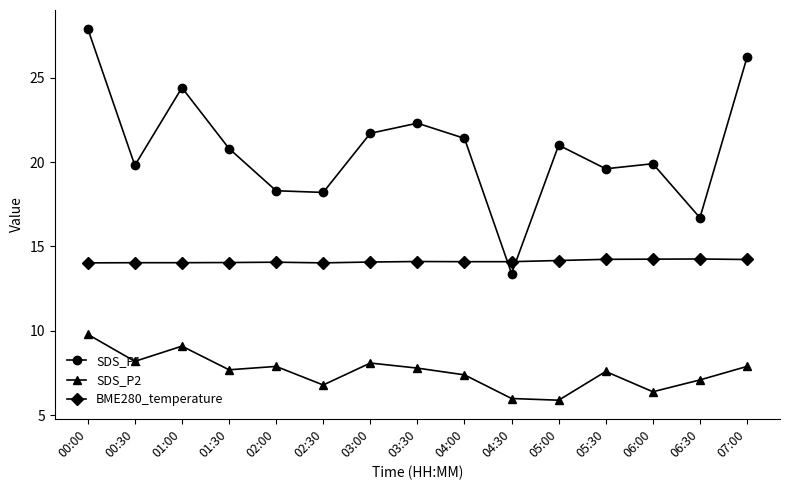

What is the spread (max minus min) of values at 02:00?

10.4